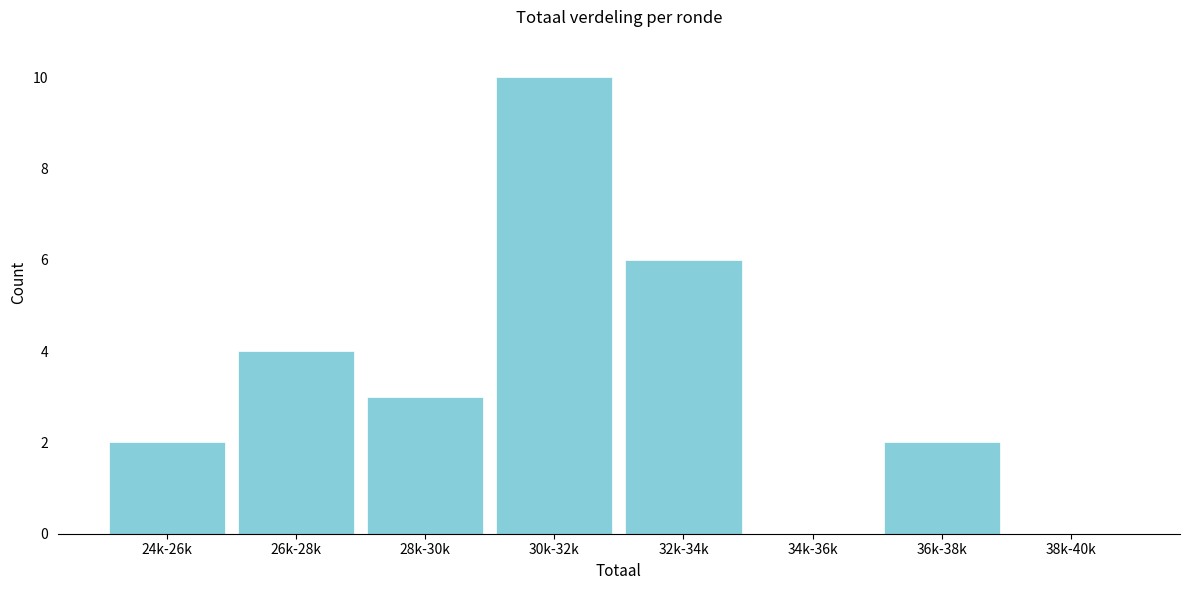

Reading left to right, transcribe all the data shown in this chart.

24k-26k=2	26k-28k=4	28k-30k=3	30k-32k=10	32k-34k=6	34k-36k=0	36k-38k=2	38k-40k=0